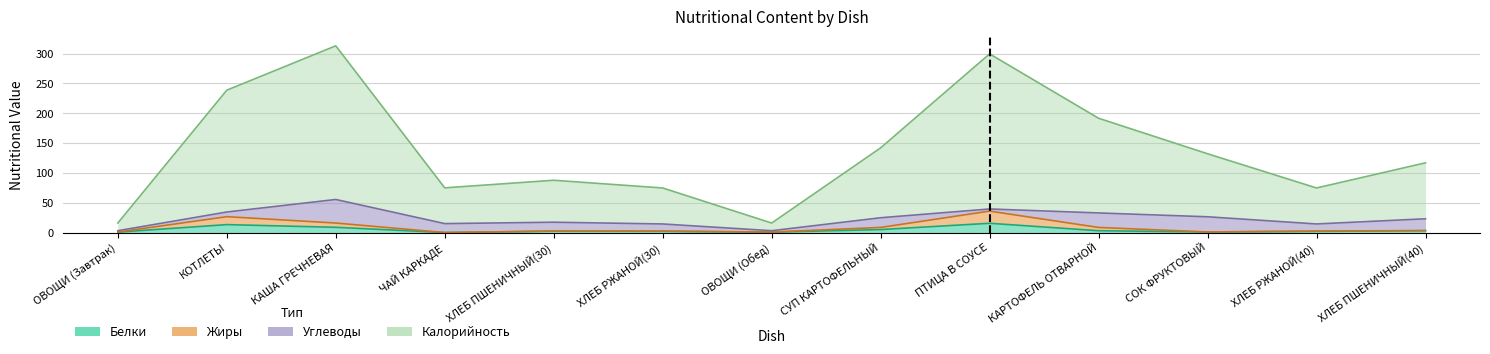

True or false: Калорийность and Жиры cross at least once.

False